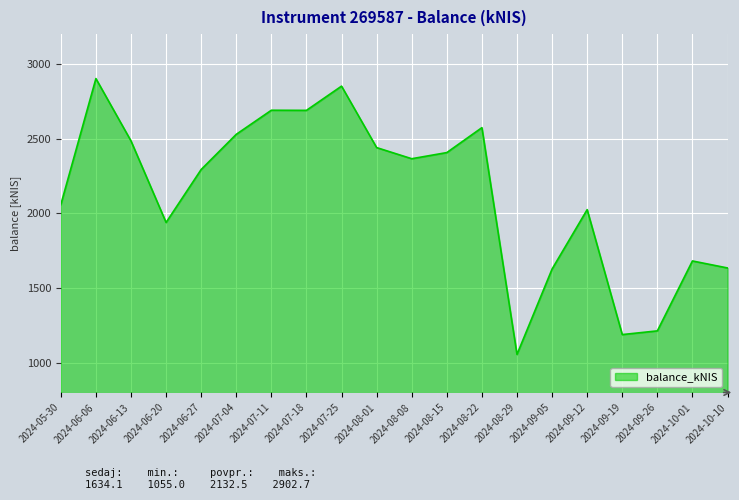

What is the change in value from 2024-09-12 to 2024-09-19?

-836.8